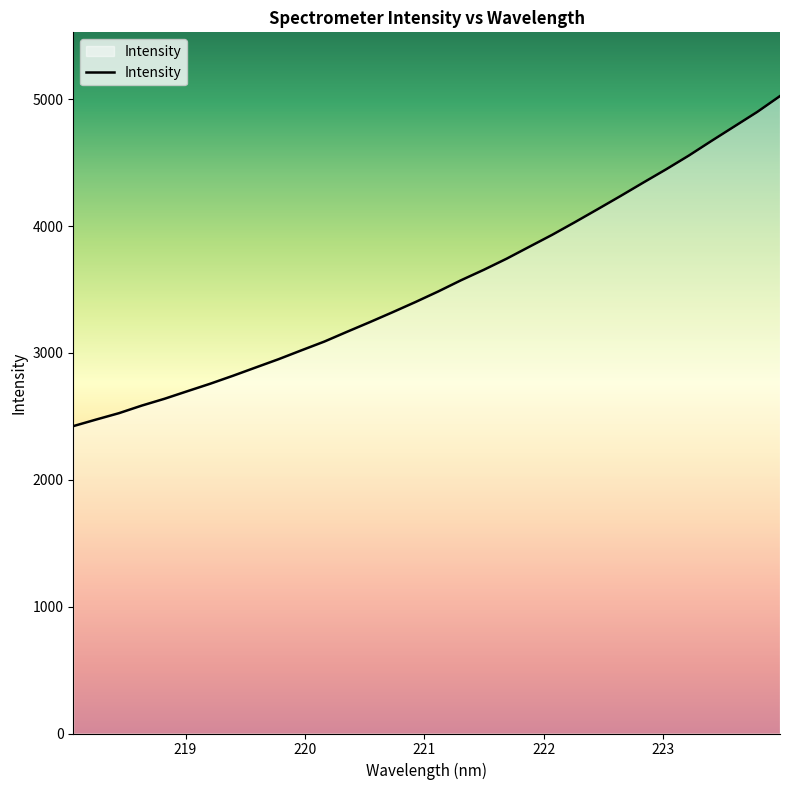

What is the difference between the maximum and minimum values?

2601.5